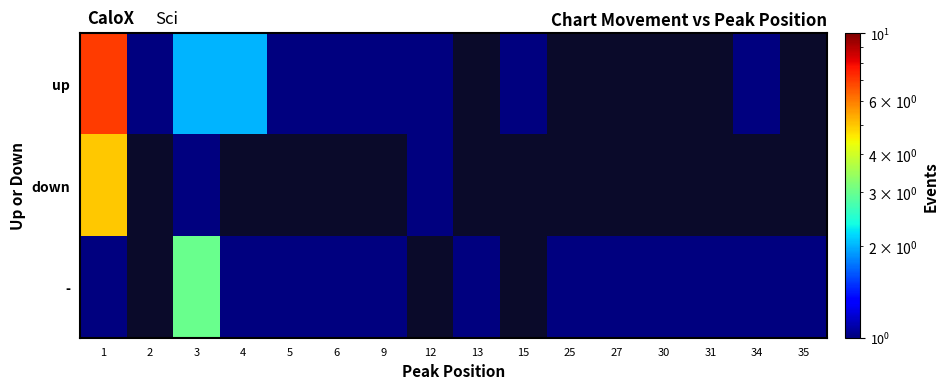

What is the total value across all series at 6?

2